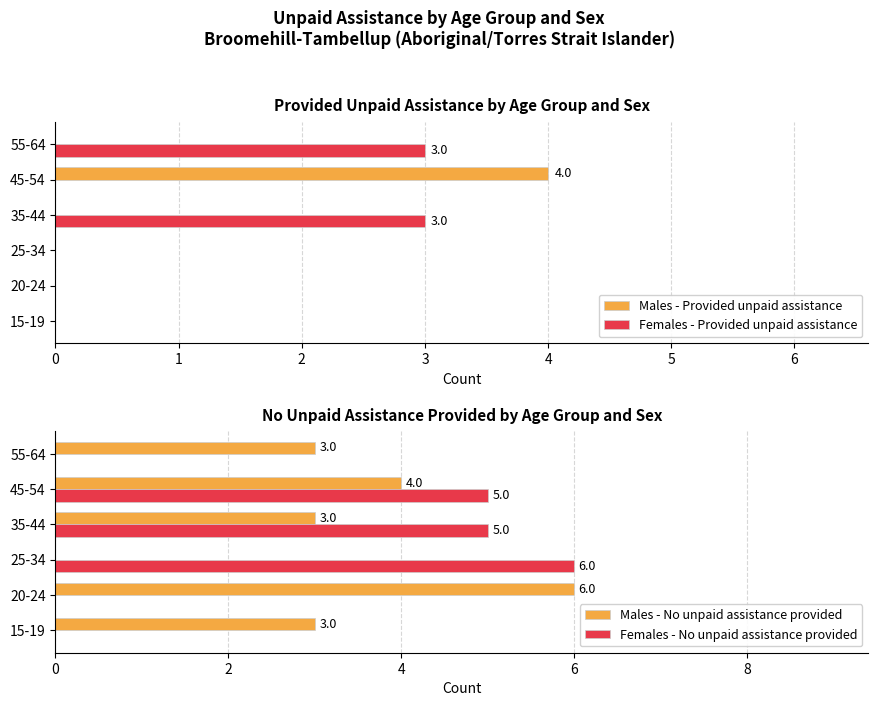

How many positive values does the Males - No unpaid assistance provided series have?

5